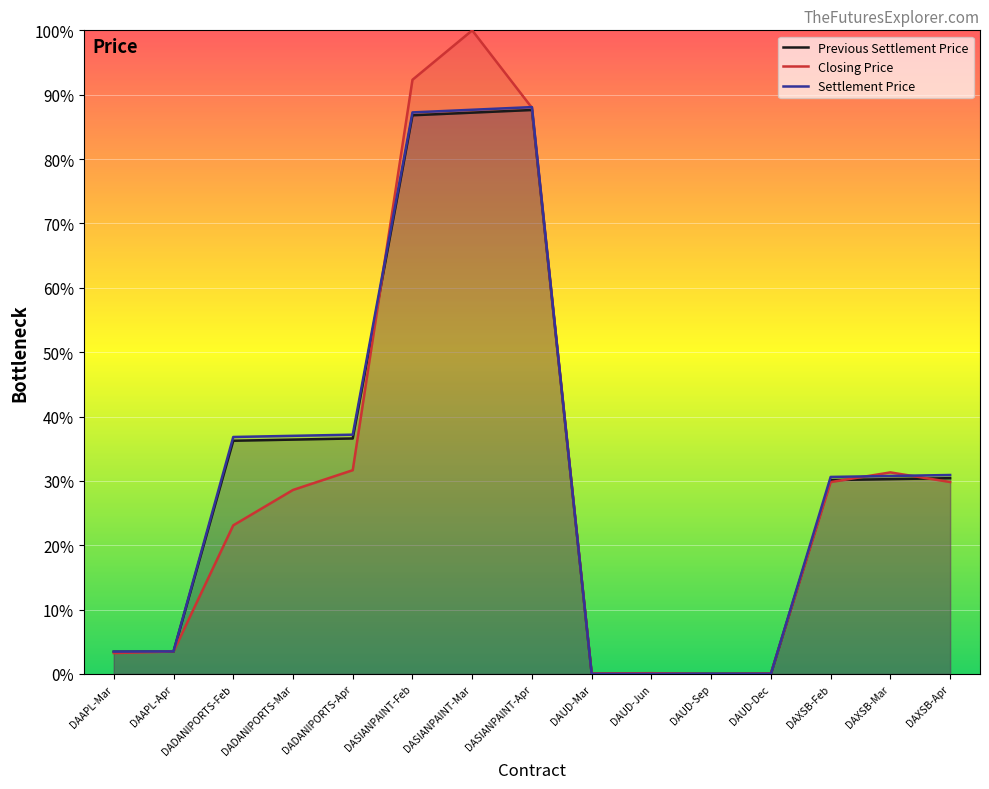

True or false: Previous Settlement Price has a value of 0.0 at DAUD-Jun.

True